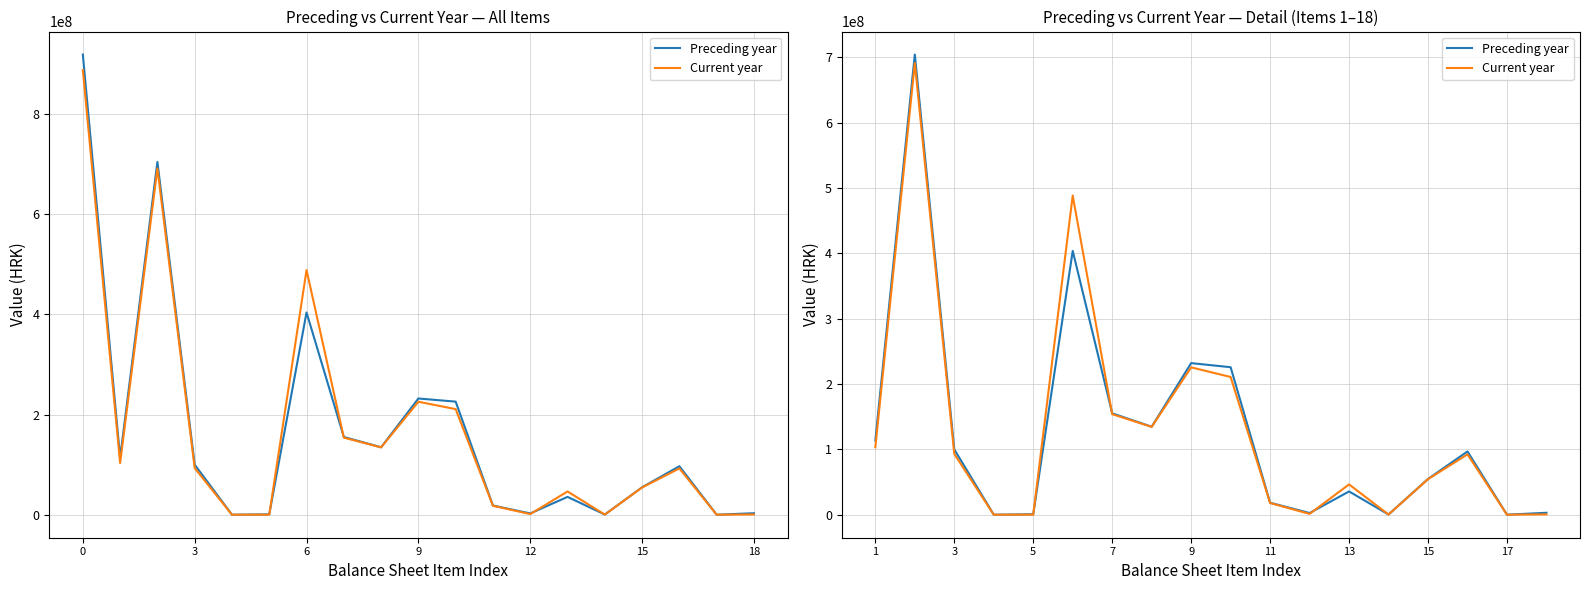

What is the average value of the Current year series?

128587003.1